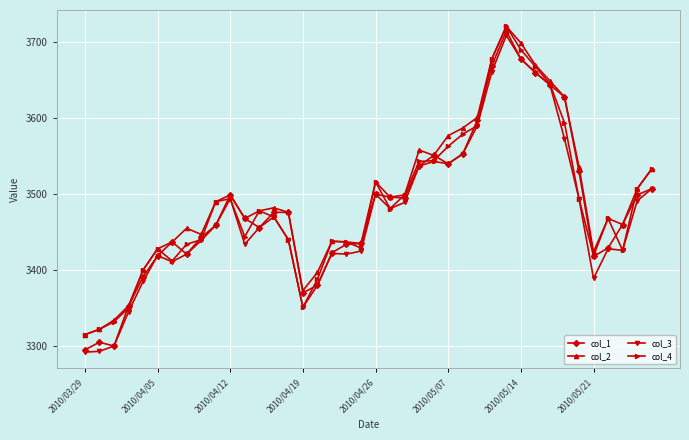

What is the greatest value displayed?

3721